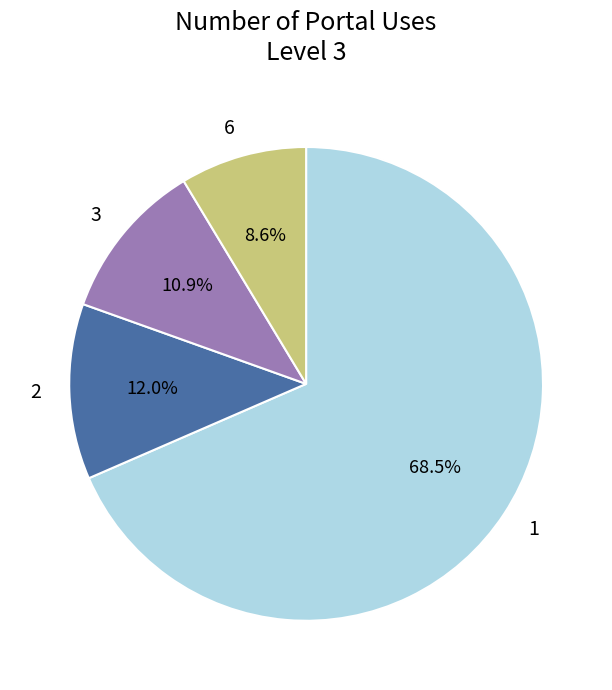

True or false: 2 accounts for 19% of the total.

False